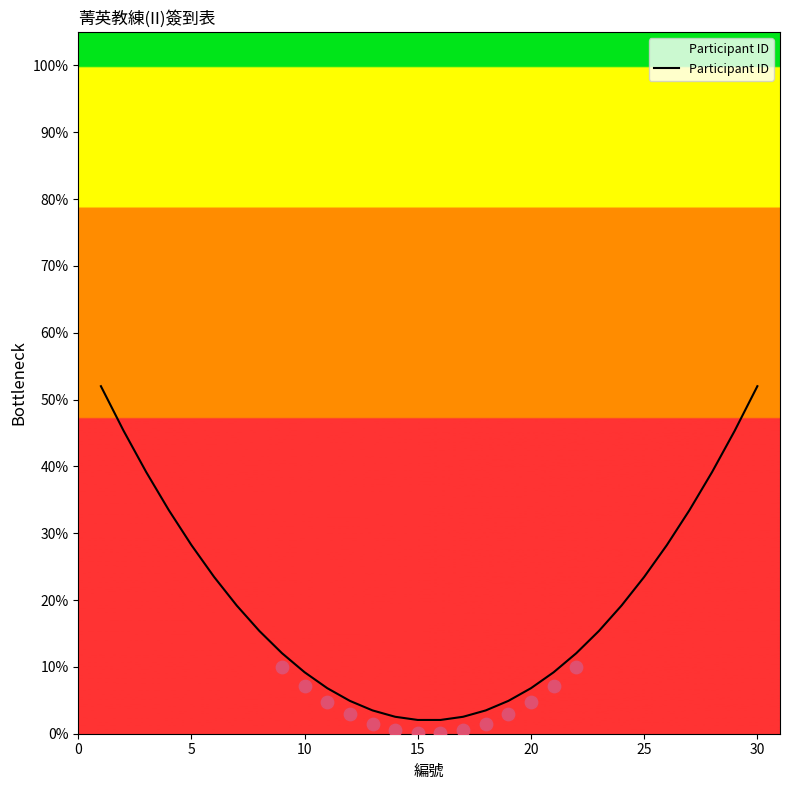

What is the lowest value of the Participant ID series?

2.1